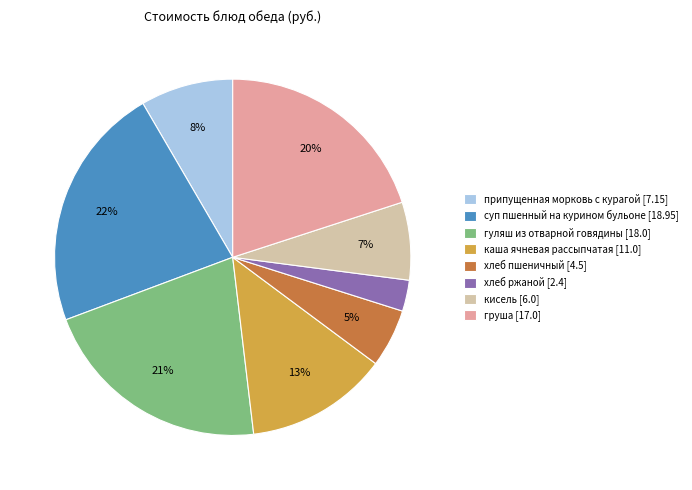

To the nearest percent, what is the difference between the largest and smallest slice percentages?

19%